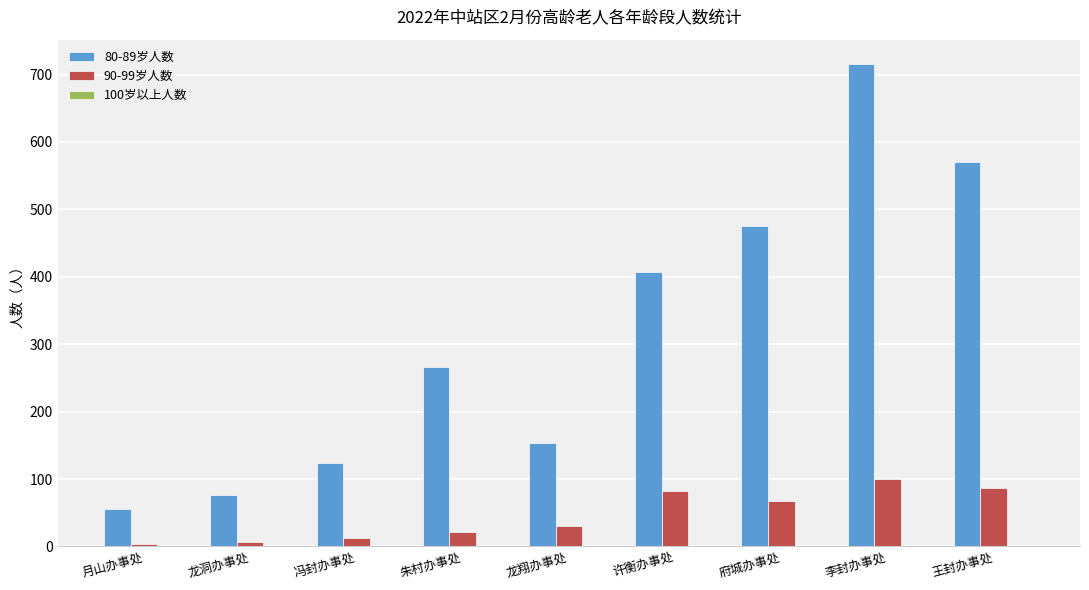

Which series changed the most between 月山办事处 and 王封办事处?

80-89岁人数